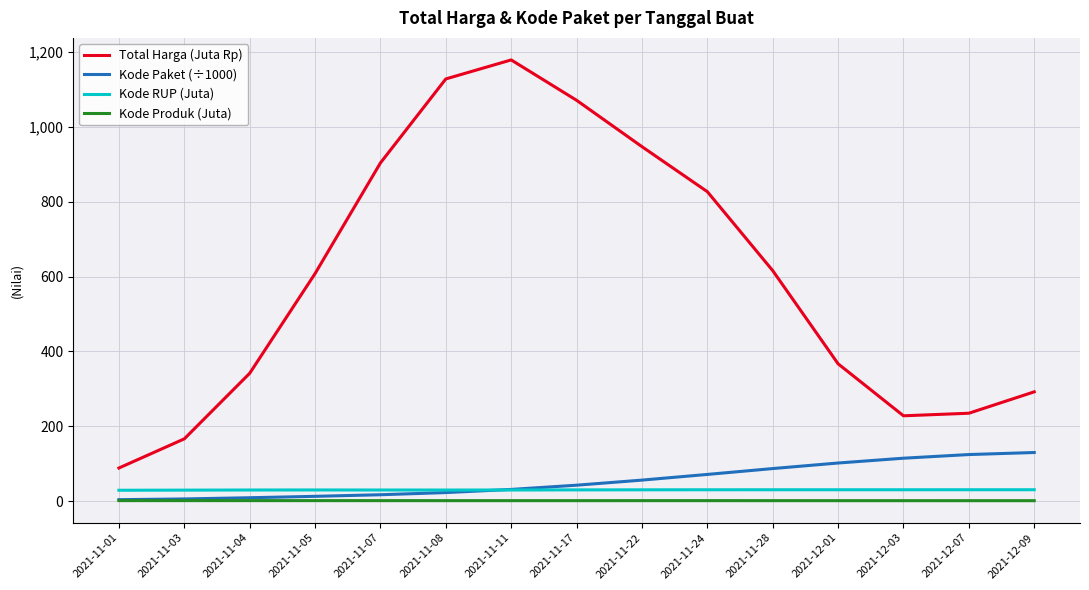

Which series has the widest spread of values?

Total Harga (Juta Rp)